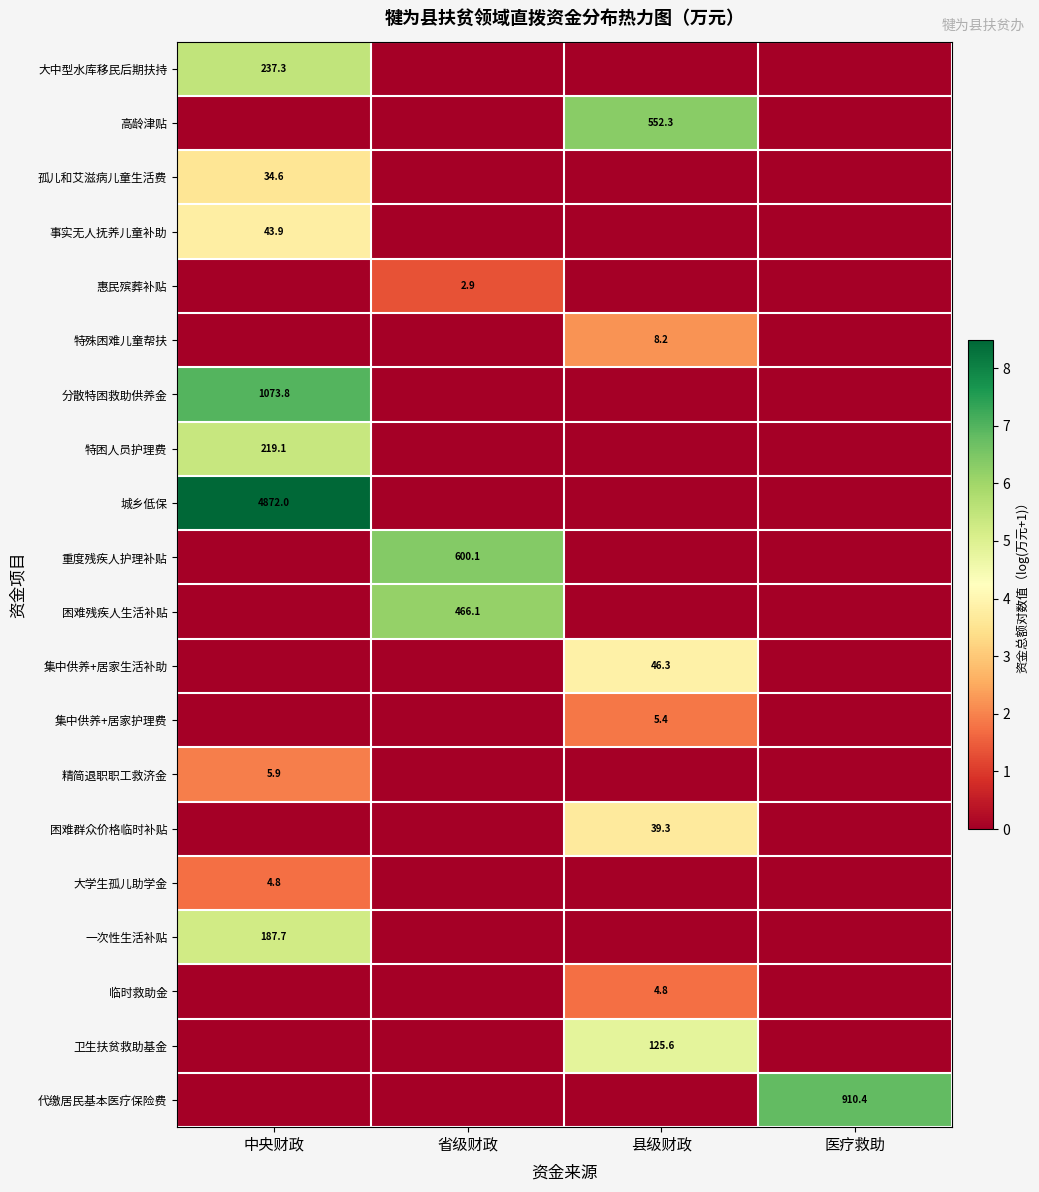

The 城乡低保 series shows 7561.8 at 中央财政. True or false?

False